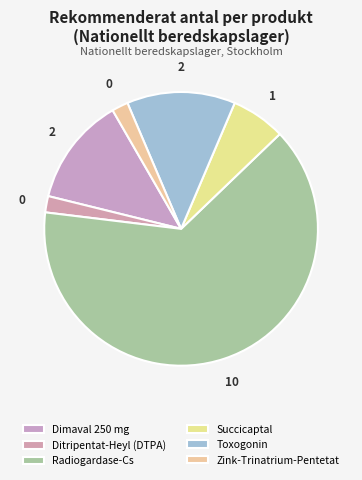

Which category has the biggest portion of the pie?

Radiogardase-Cs